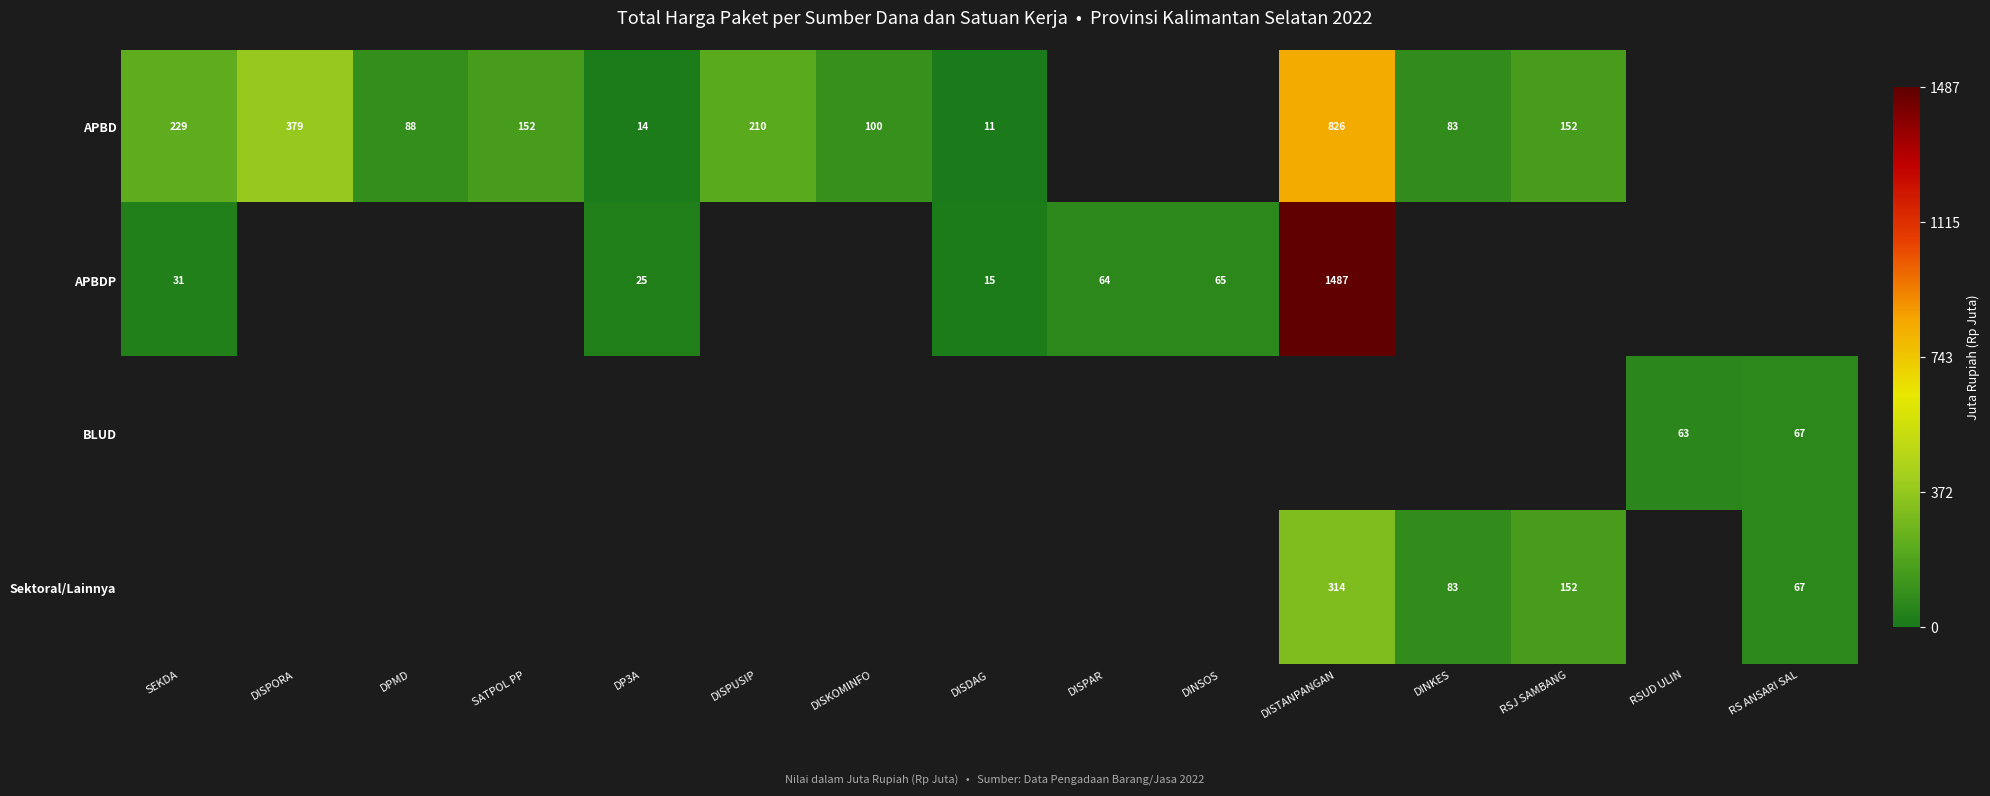

How many positive values does the APBD series have?

11